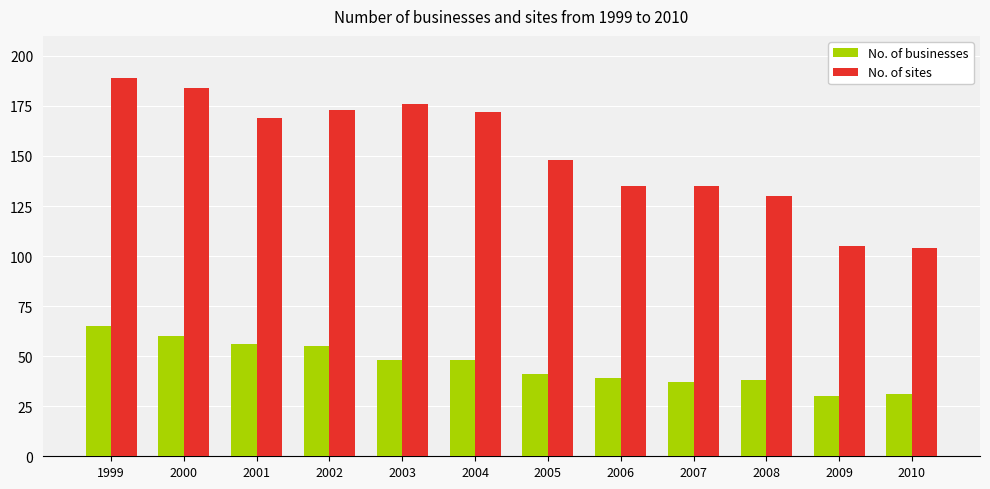

Reading left to right, list all the values displayed in this chart.

No. of businesses: 65	60	56	55	48	48	41	39	37	38	30	31
No. of sites: 189	184	169	173	176	172	148	135	135	130	105	104